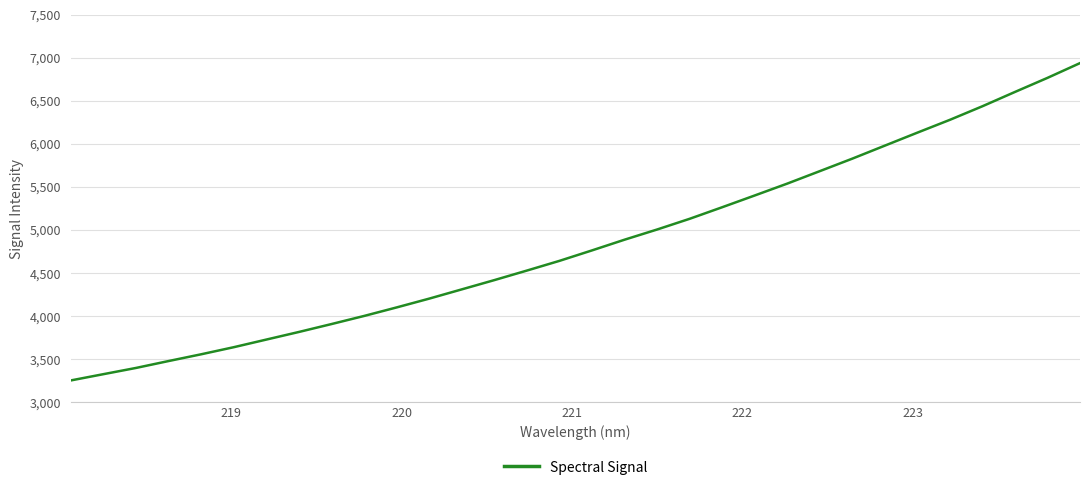

What is the maximum value shown in the chart?

6935.2